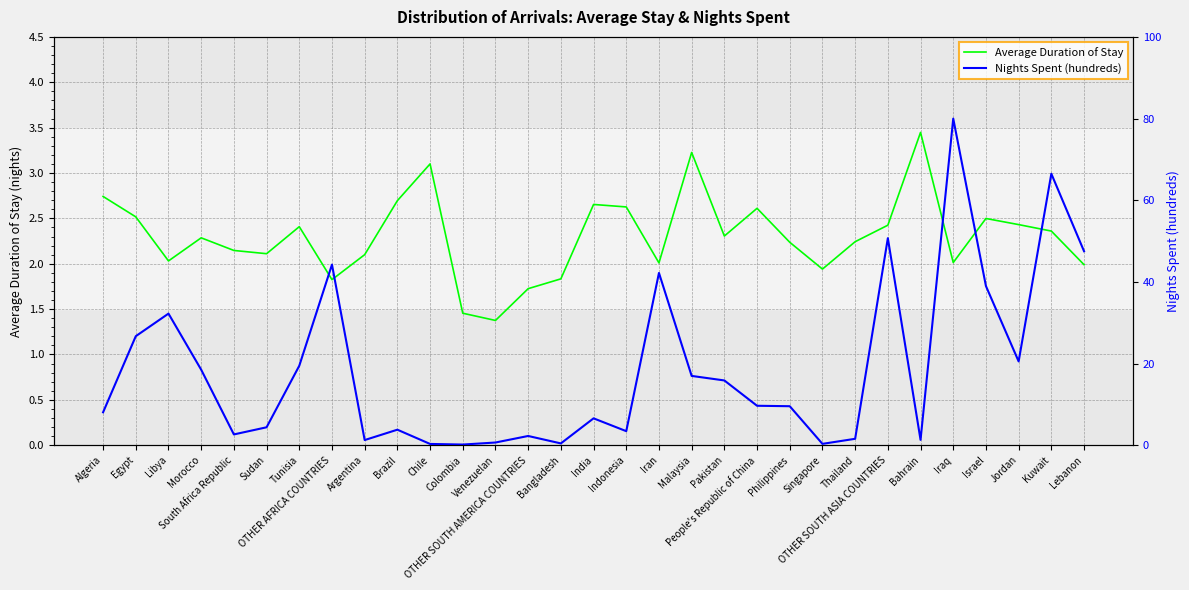

Which series has the largest total across all categories?

Nights Spent (hundreds)